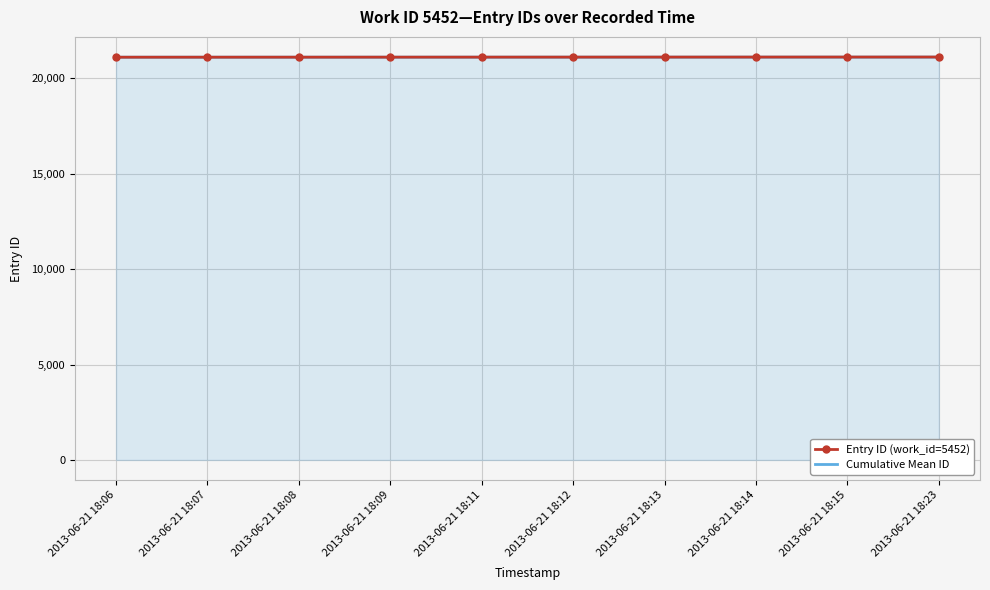

What is the difference between the maximum and minimum values in the Entry ID (work_id=5452) series?

9.0